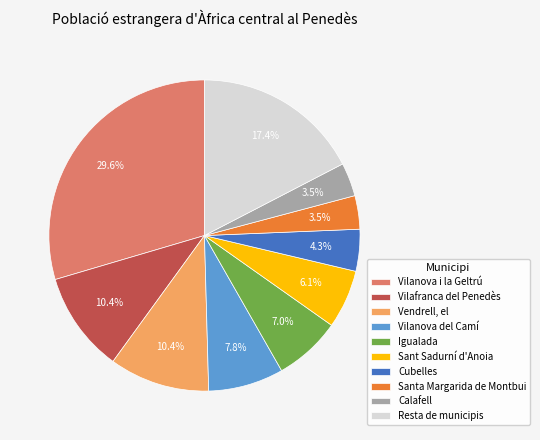

To the nearest percent, what is the difference between the Calafell and Vendrell, el slice percentages?

7%